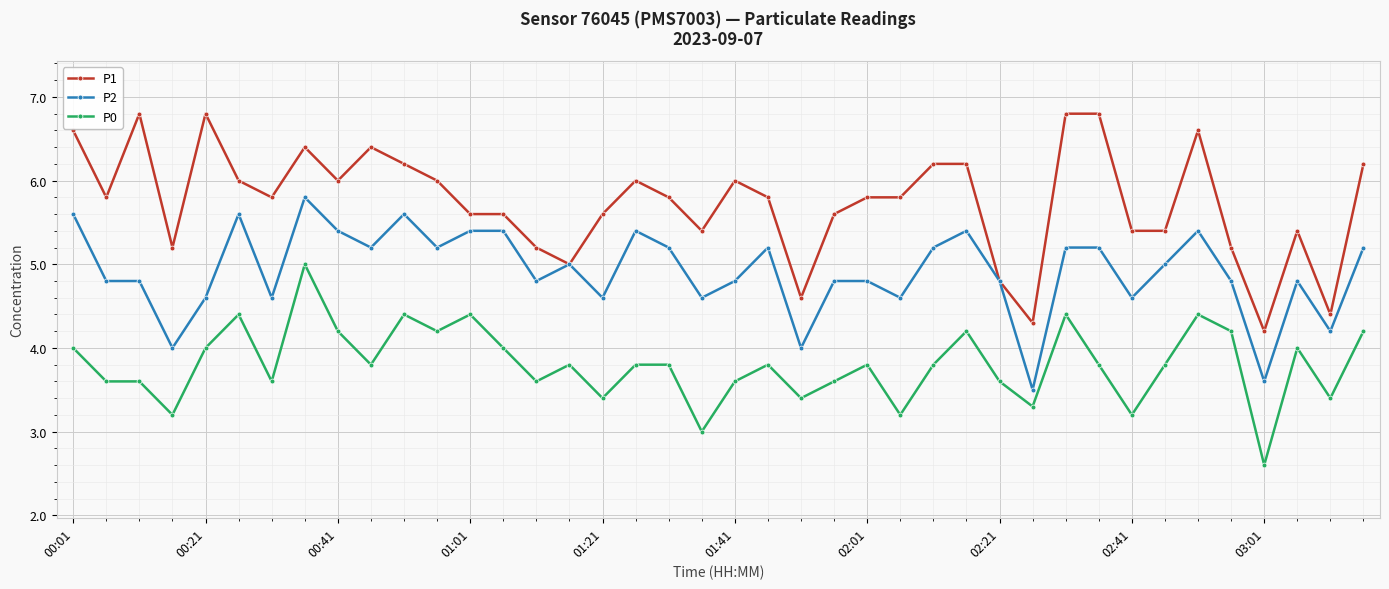

List the series in order of their peak value, highest first.

P1, P2, P0